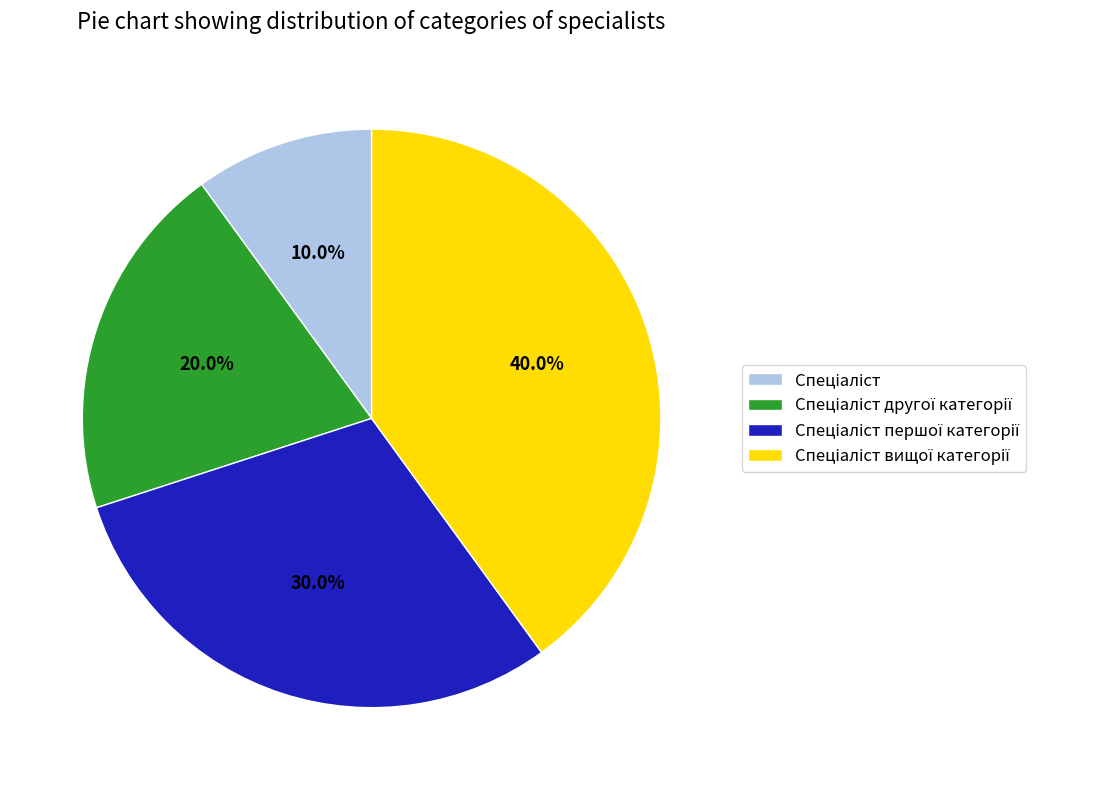

Does any single category account for the majority?

No